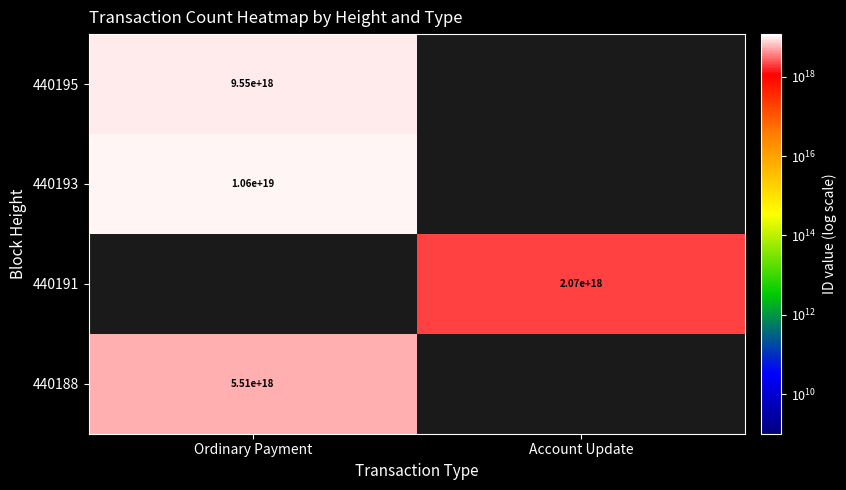

Is it true that 440191 equals 3104131791799657472 at Account Update?

False